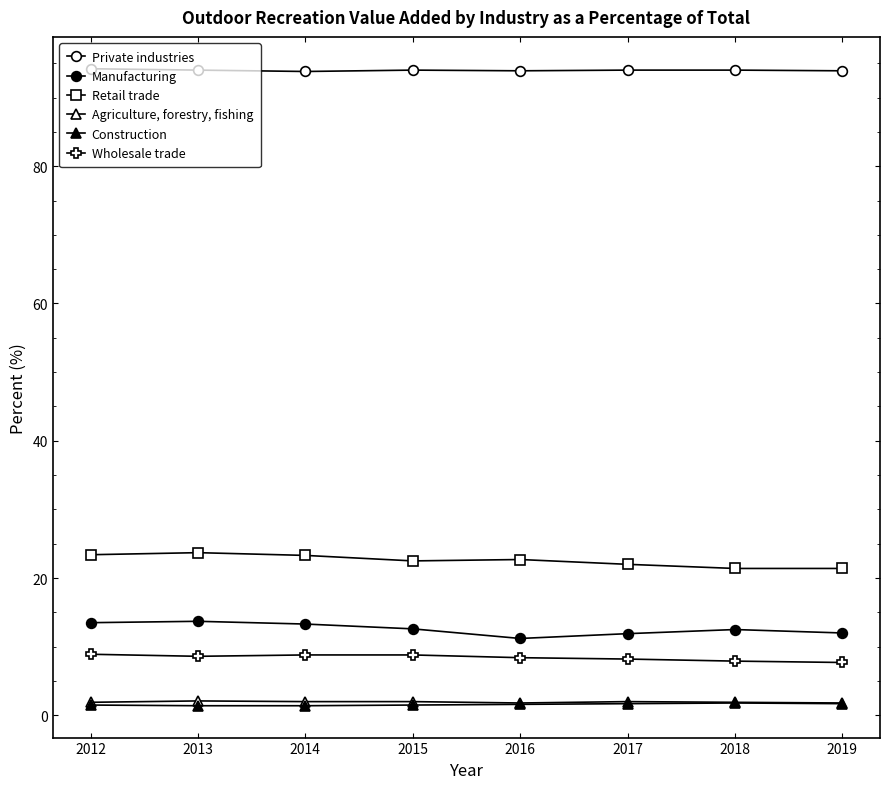

What is the greatest value displayed?

94.2